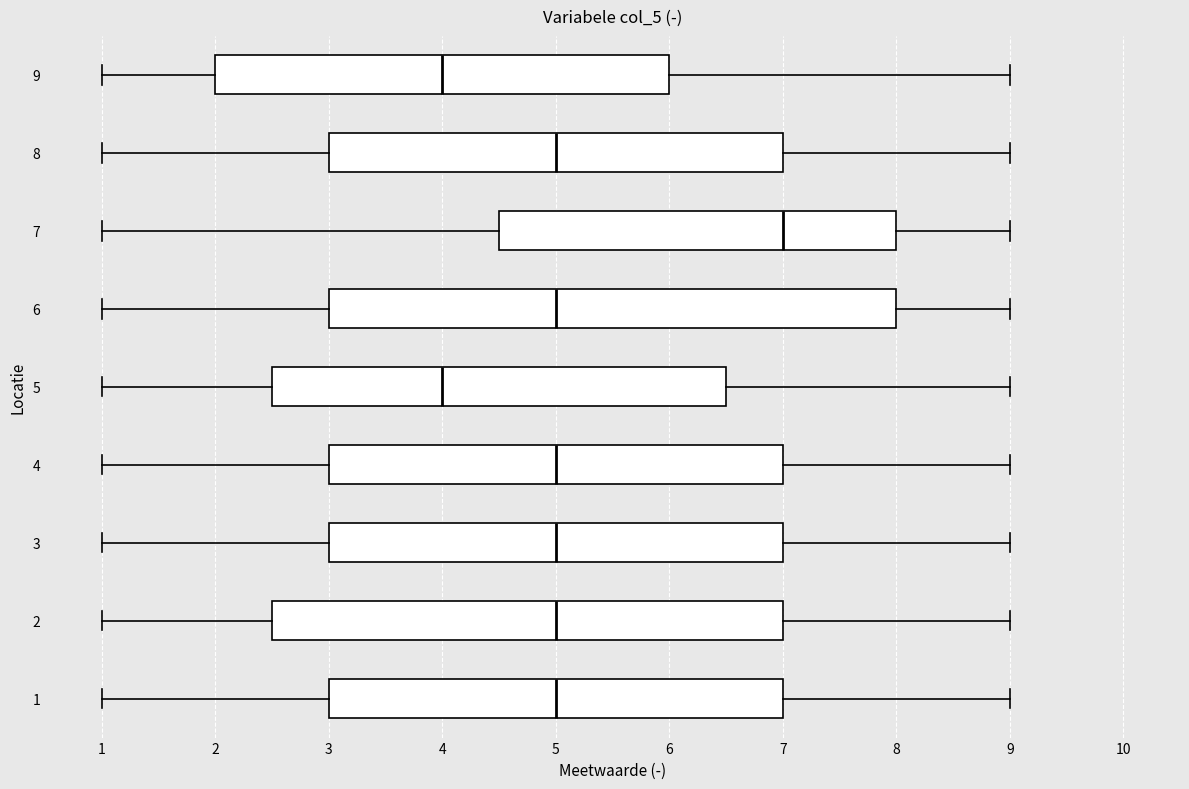

Where does the right whisker of the box at y = 2 end on the x-axis? The values are not printed on the chart, so give them approximately, as read against the axis.

9.0